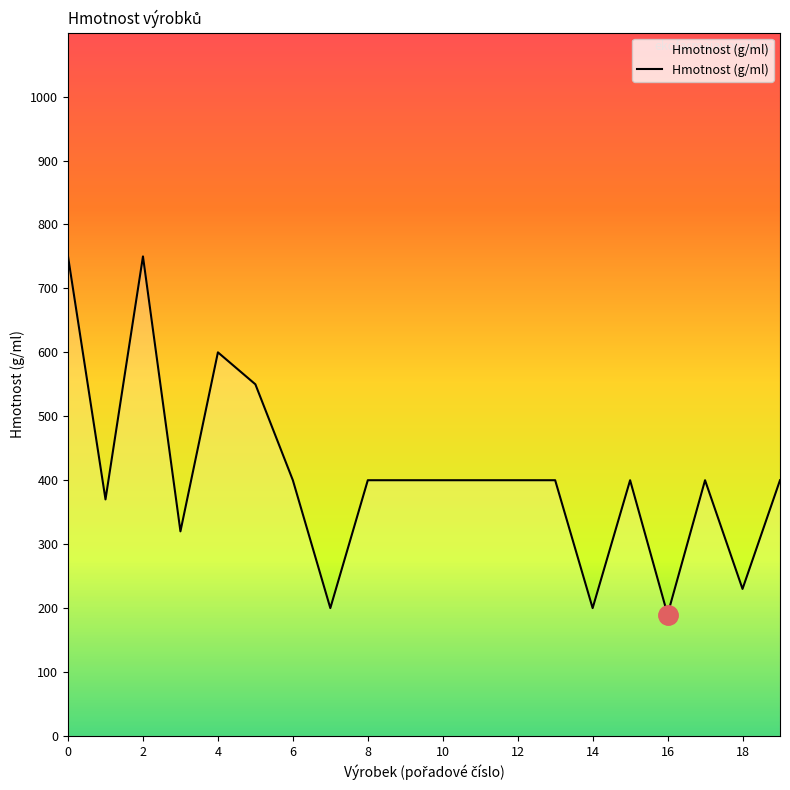

What is the difference between the maximum and minimum values?

560